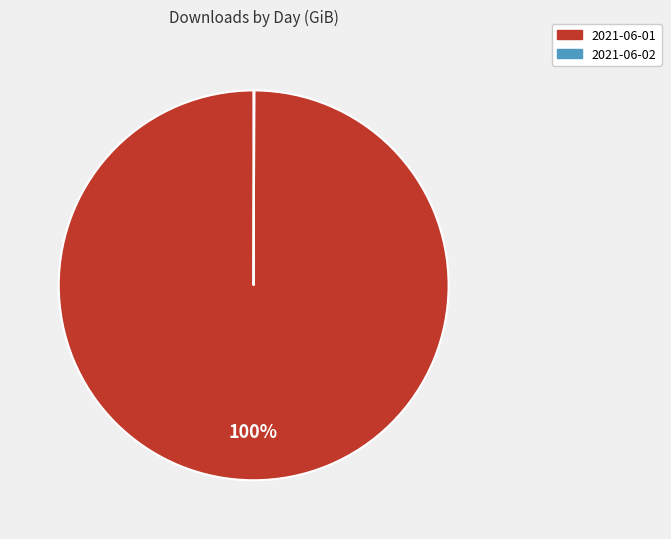

What percentage is the 2021-06-01 slice, to the nearest percent?

100%